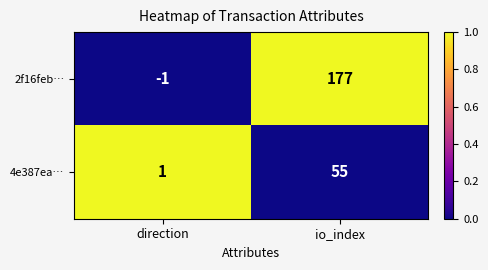

True or false: 2f16feb… has a value of -1 at direction.

True